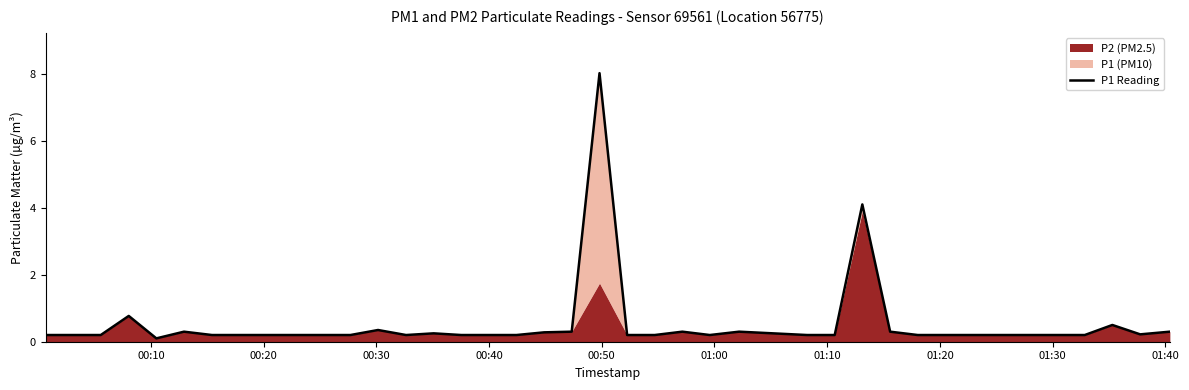

How many lines are shown in the chart?

1